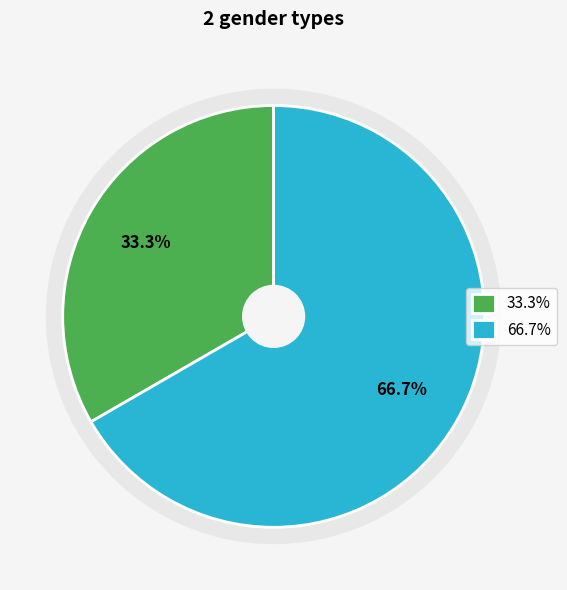

What is the ratio of the value at Жіноча to the value at Чоловіча?

2.0